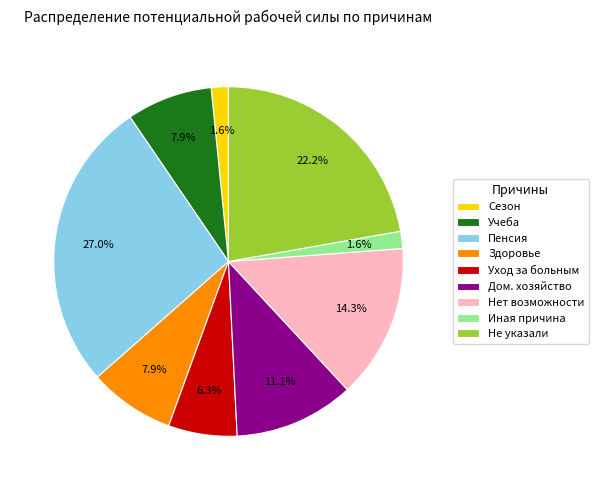

Between Нет возможности and Уход за больным, which is larger?

Нет возможности